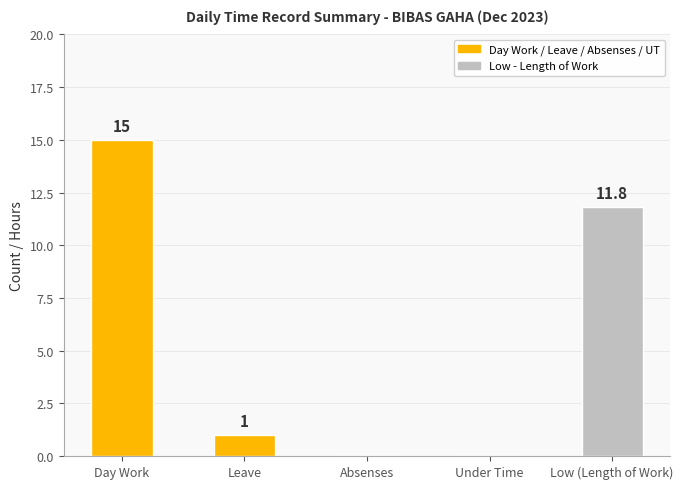

Is it true that the value at Low (Length of Work) is 6.1?

False